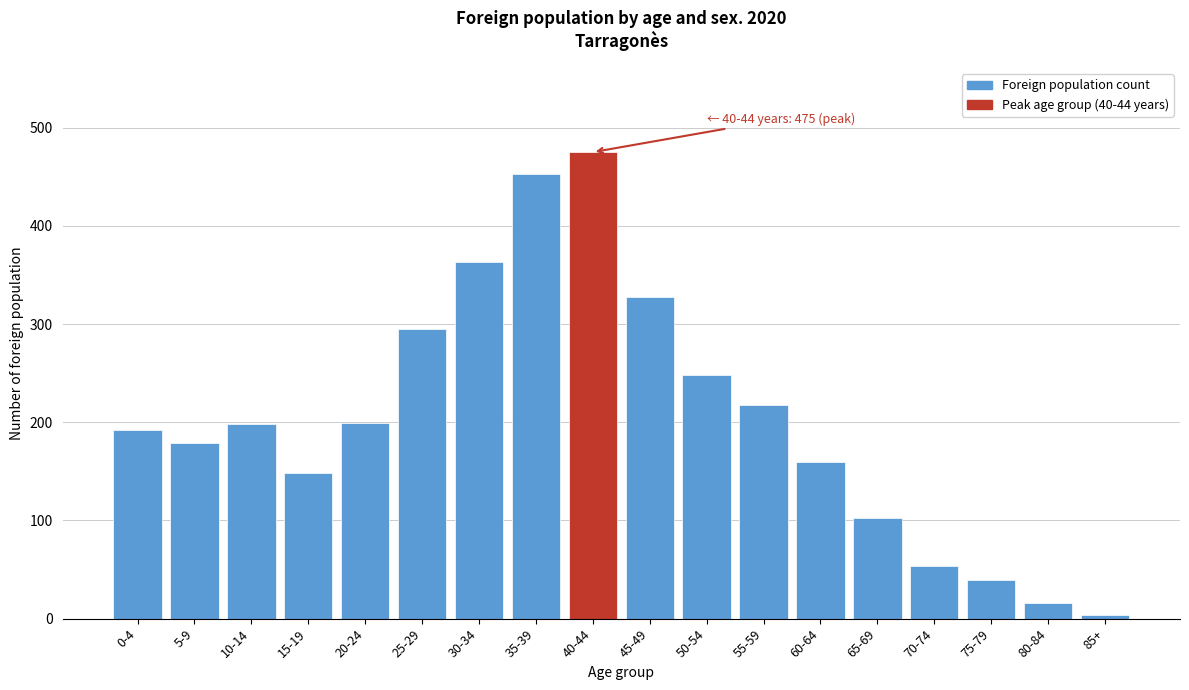

Which has a higher value, 30-34 or 5-9?

30-34